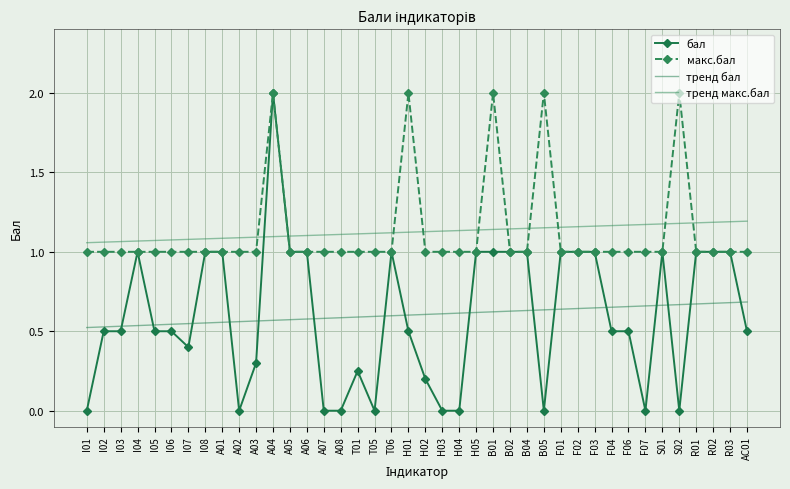

What is the label of the 37th point from the right?

I04